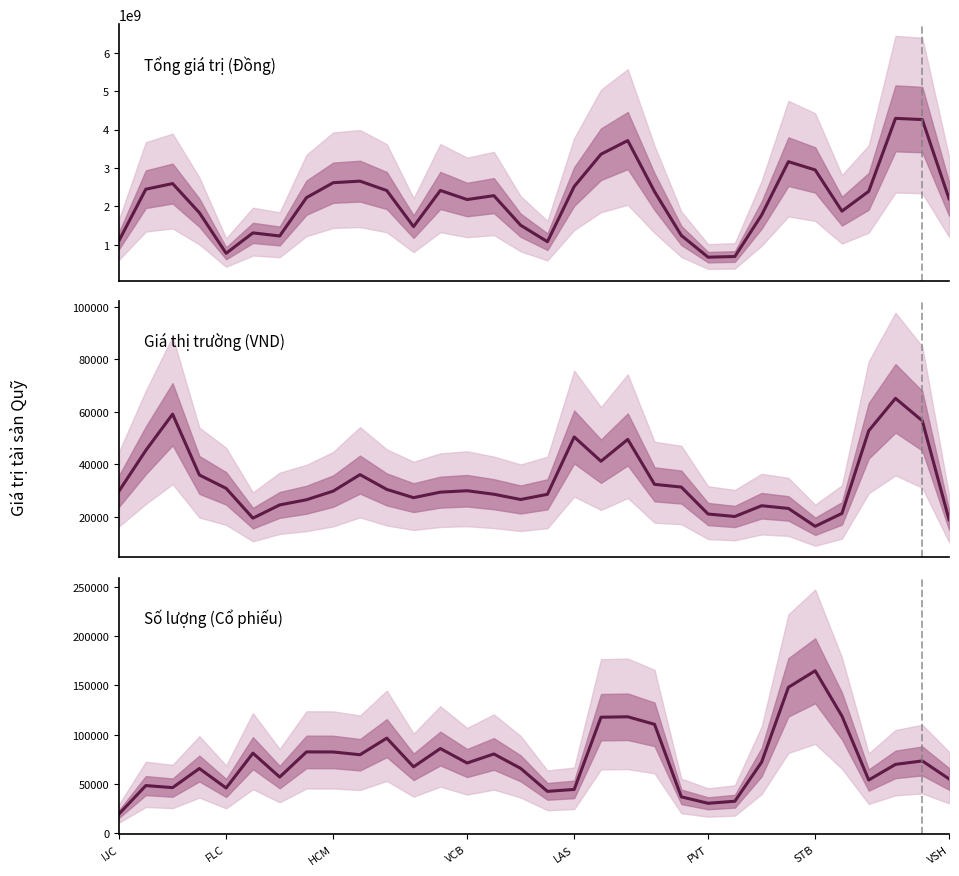

Which series has the largest total across all categories?

Tổng giá trị (Đồng)